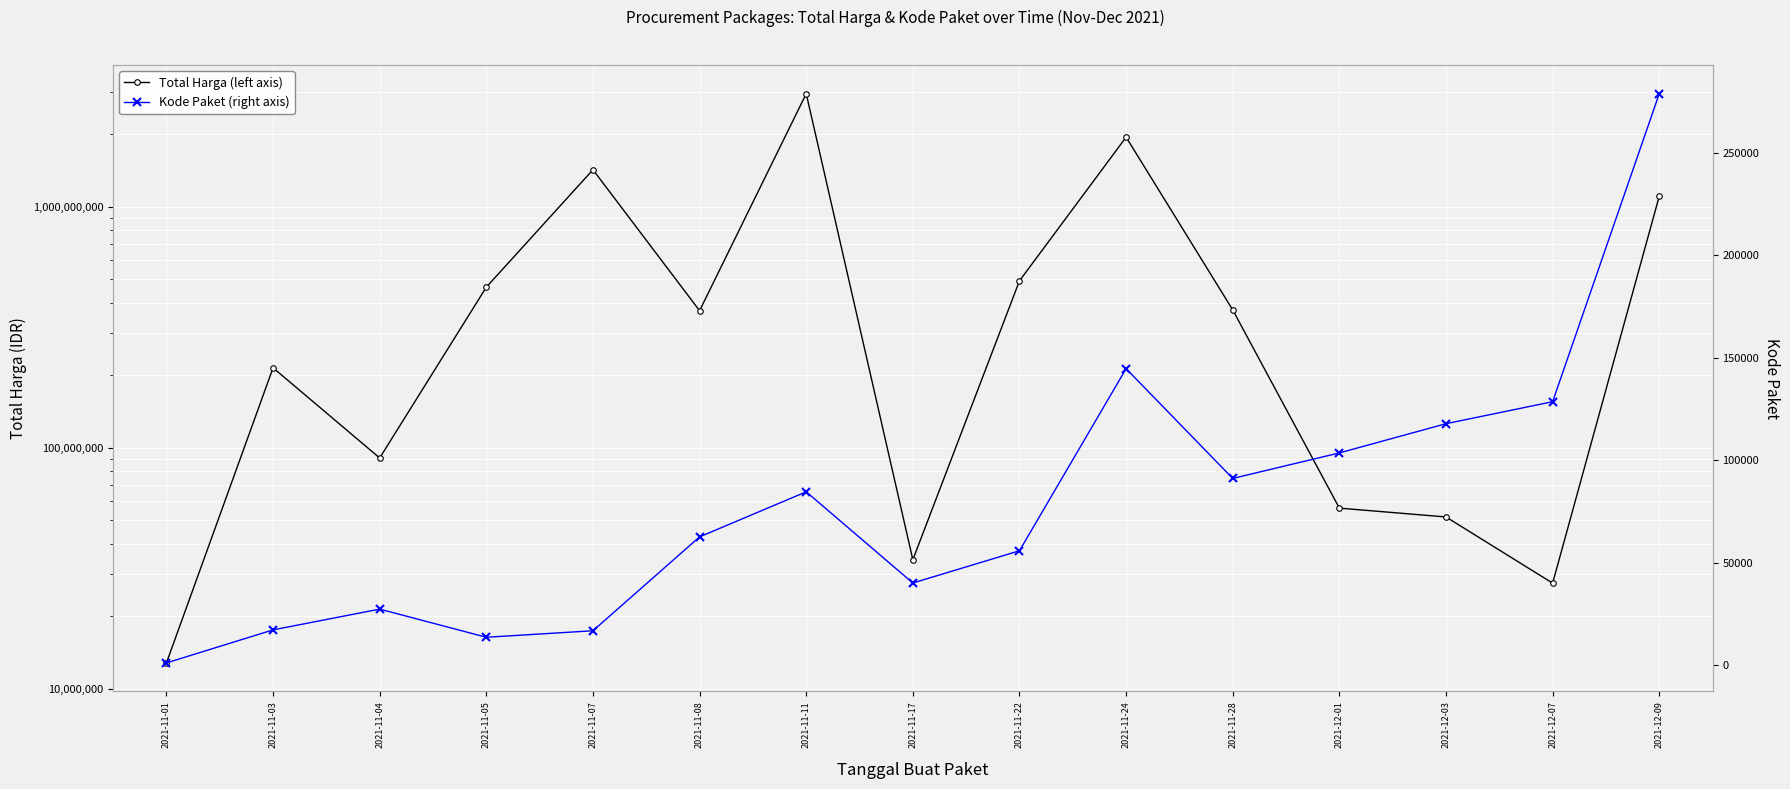

What is the sum of all Kode Paket (right axis) values?

1183659